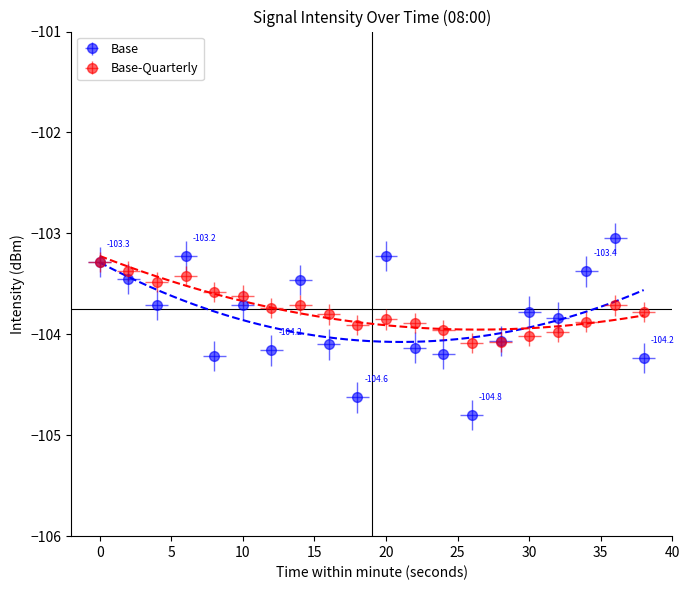

True or false: smoothed has more than 2 interior local peaks.

True